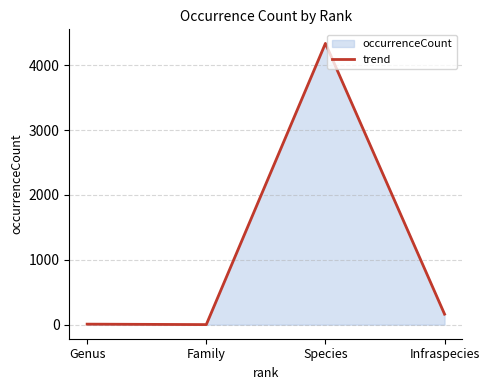

Reading left to right, list all the values displayed in this chart.

Genus=8	Family=1	Species=4338	Infraspecies=162